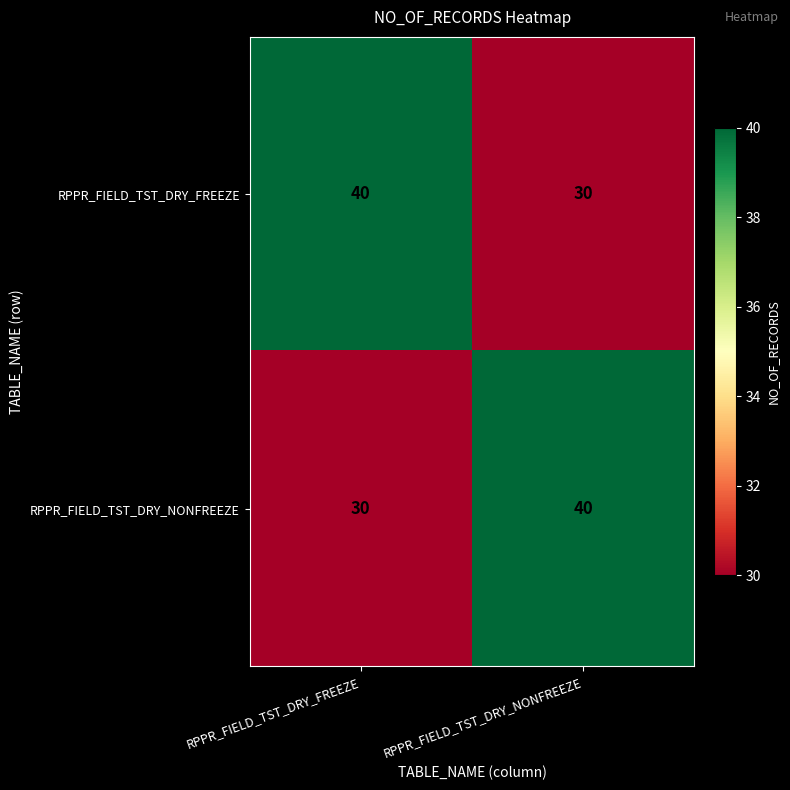

Is it true that RPPR_FIELD_TST_DRY_FREEZE equals 30 at RPPR_FIELD_TST_DRY_NONFREEZE?

True